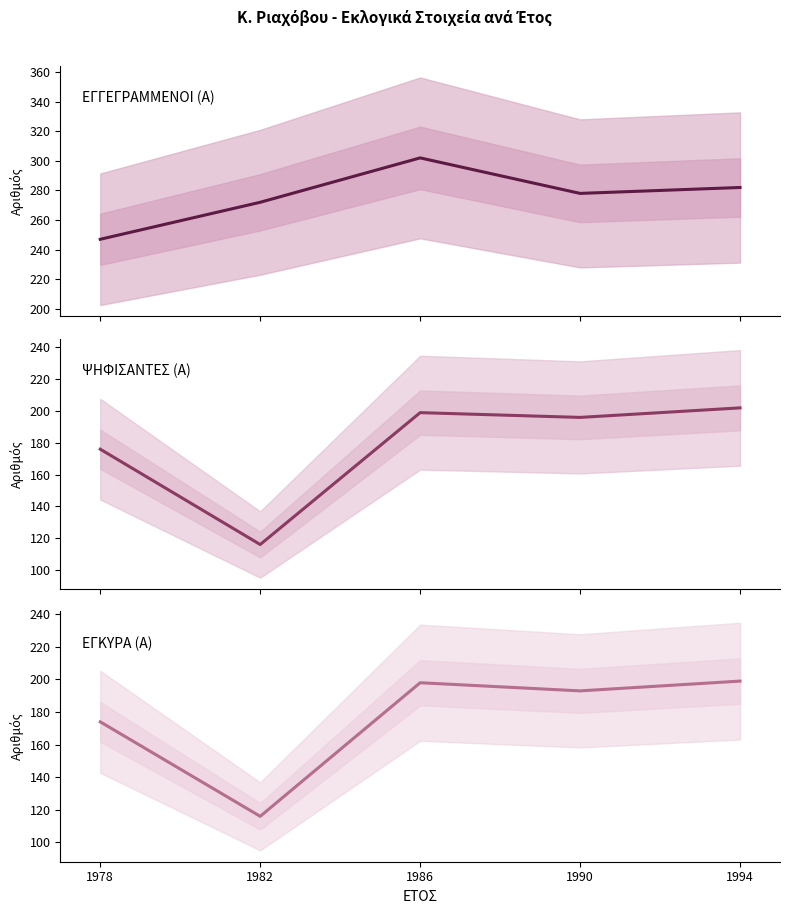

Between 1978 and 1986, which series saw the biggest shift?

ΕΓΓΕΓΡΑΜΜΕΝΟΙ (Α)